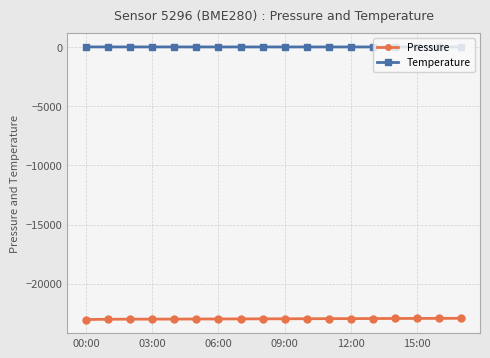

True or false: Pressure and Temperature intersect in this chart.

False